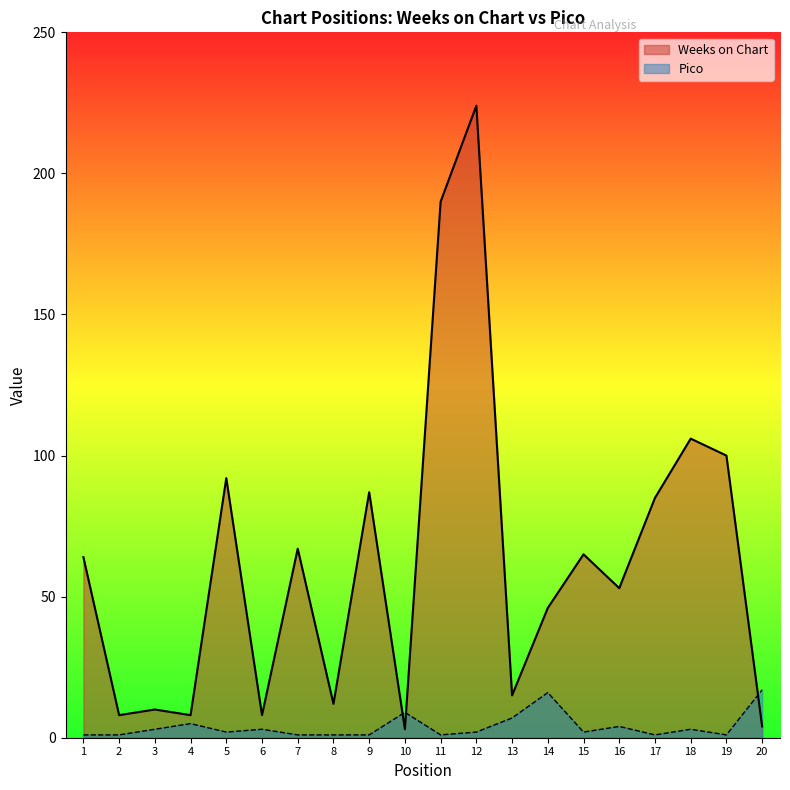

How many lines are shown in the chart?

2